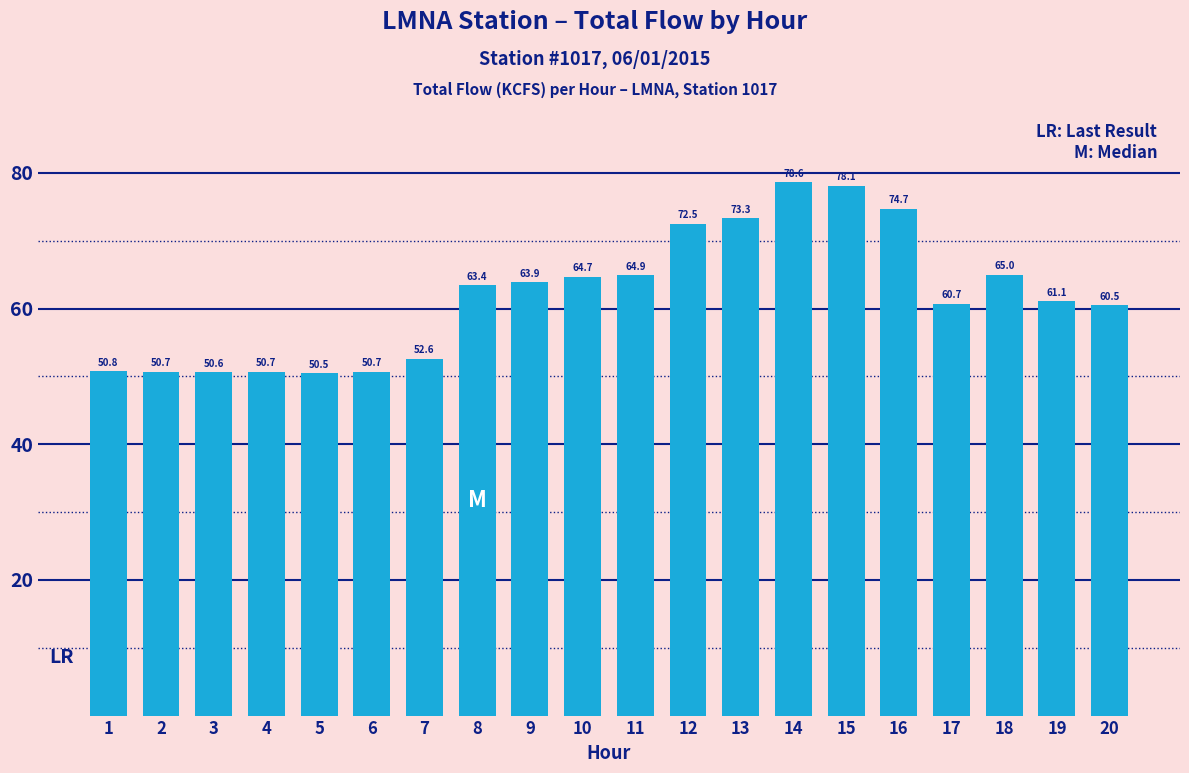

What is the value of the 20th bar from the left?

60.5